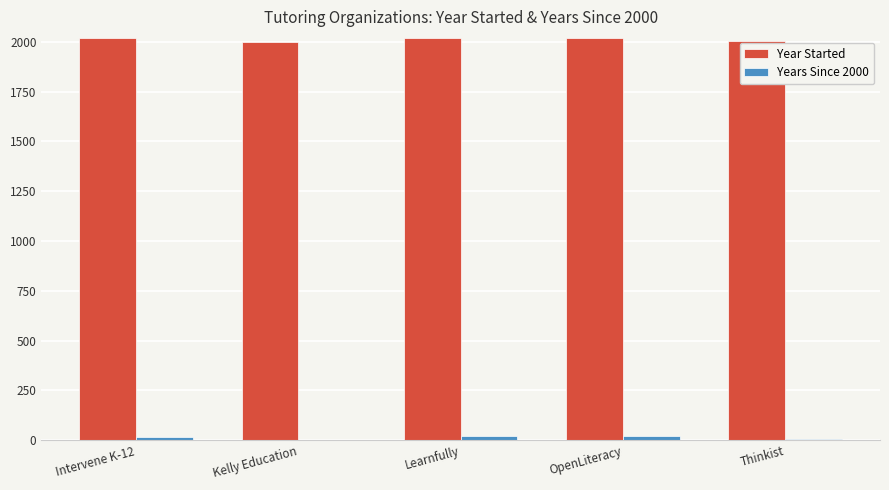

The Year Started series shows 2006 at Thinkist. True or false?

True